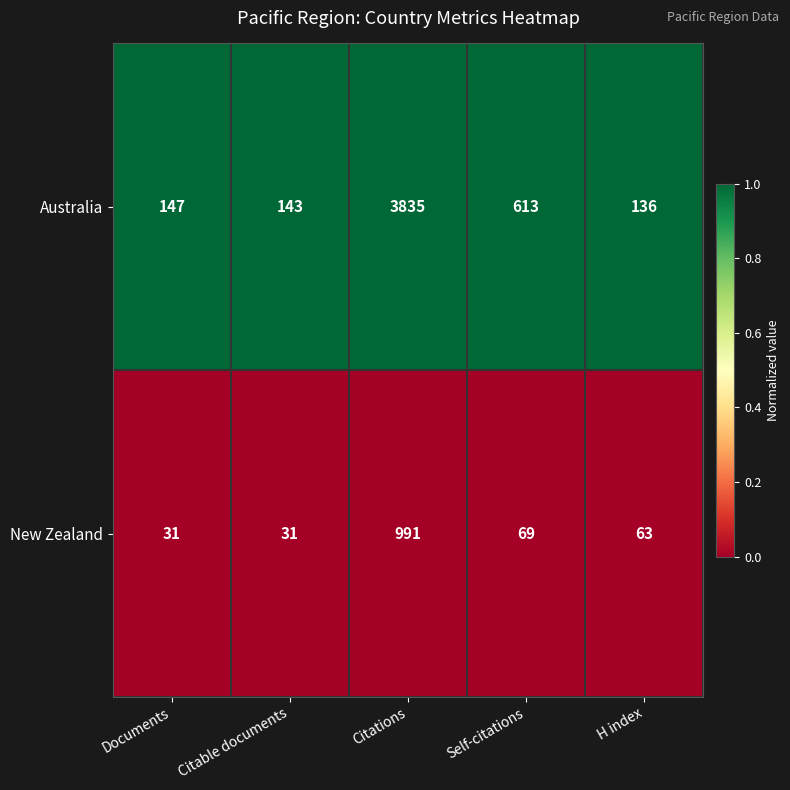

What is the total value across all series at Documents?

178